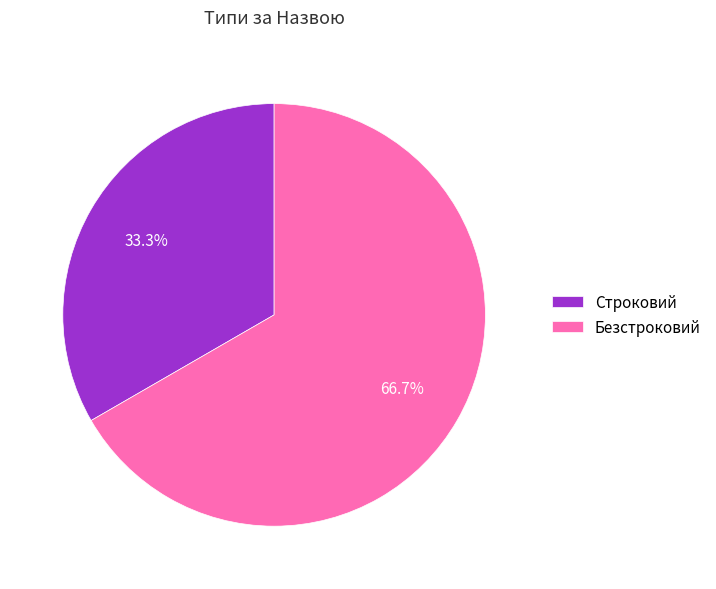

The Безстроковий slice represents 67% of the pie. True or false?

True